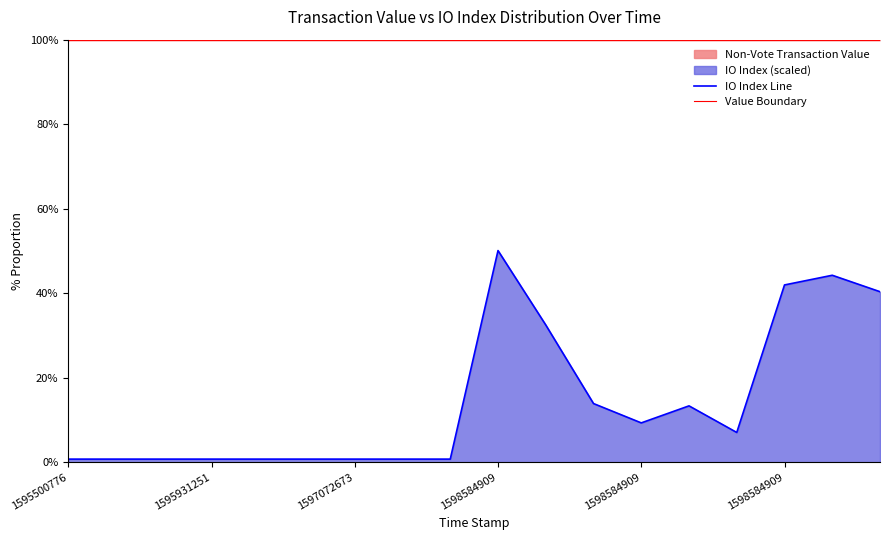

Which series changed the most between 1598584909 and 1598584909?

IO Index Line